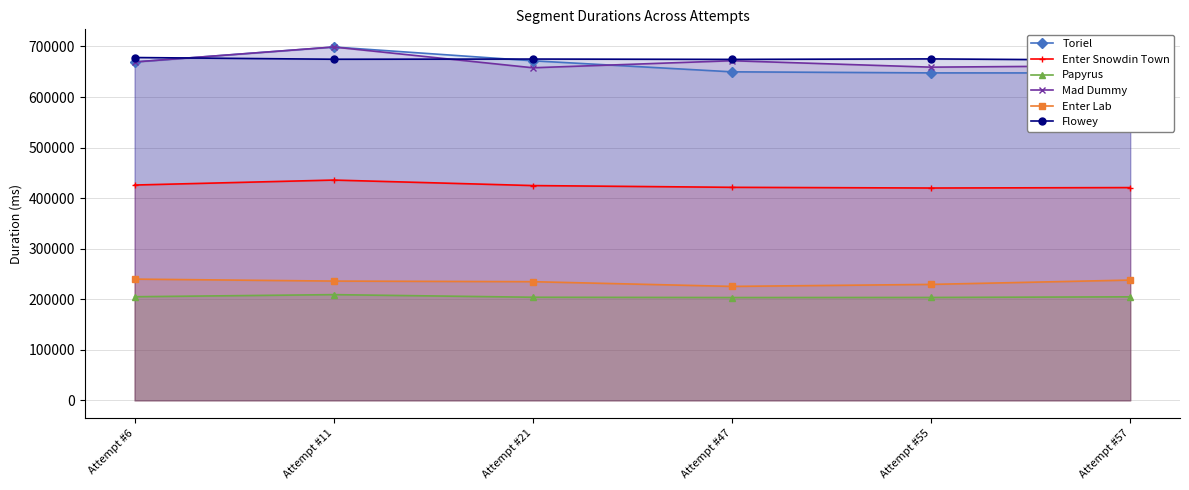

What is the total value across all series at Attempt #6?

2887634